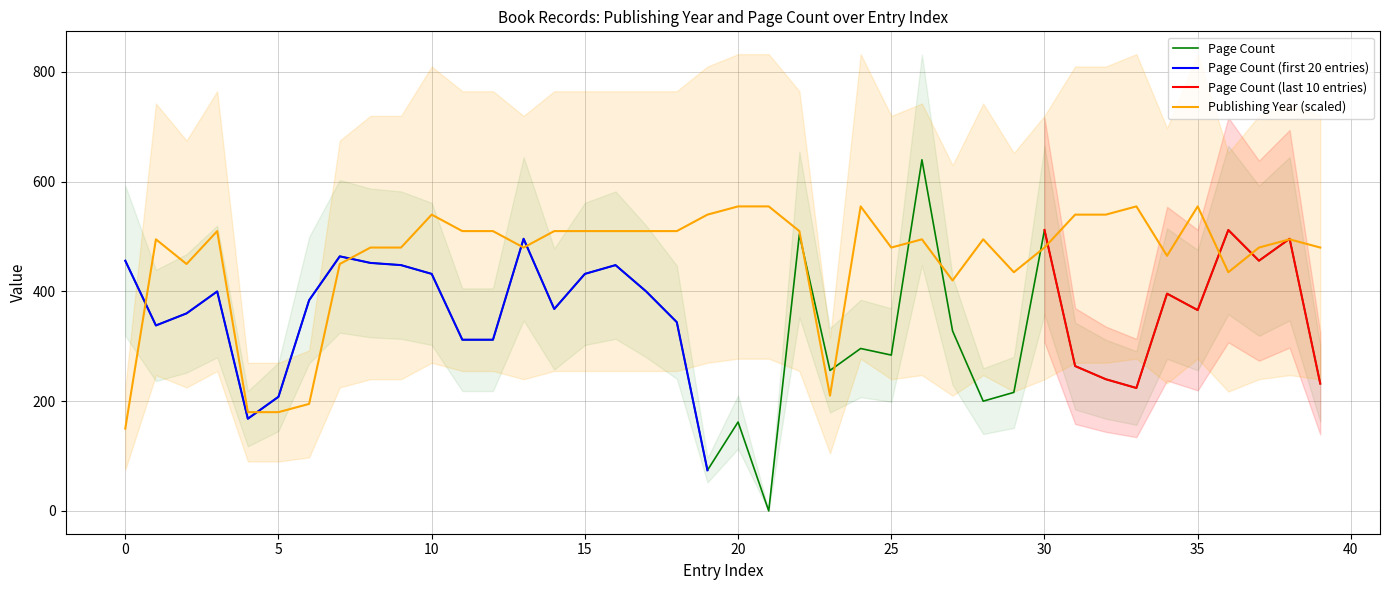

At which label does pageCount reach its peak?

26